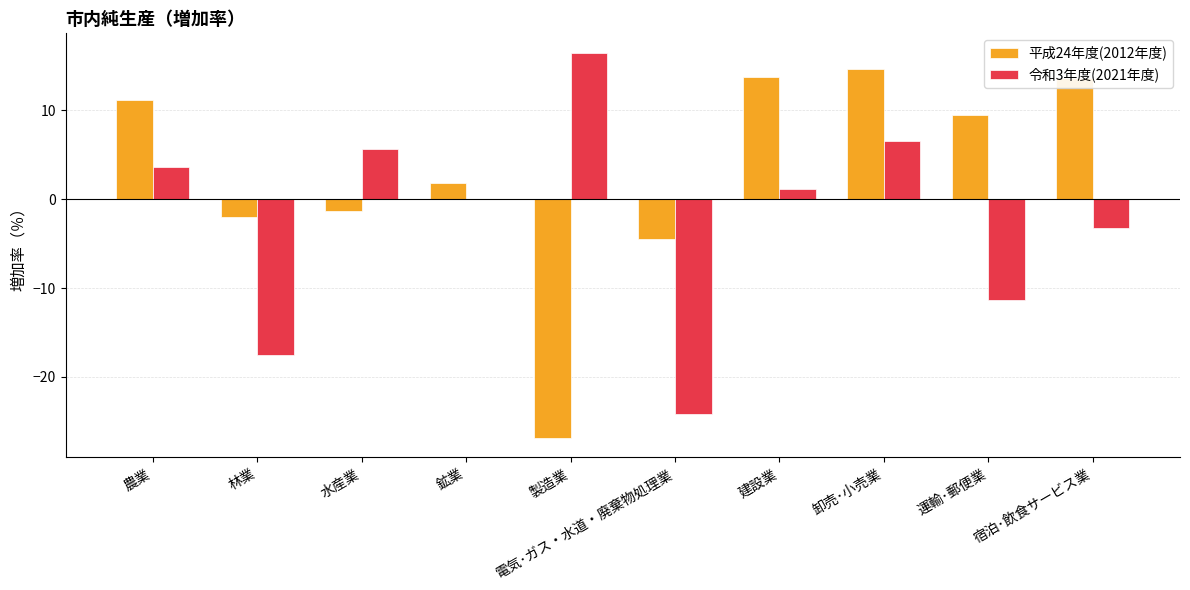

How many values in the 平成24年度(2012年度) series exceed 9?

5